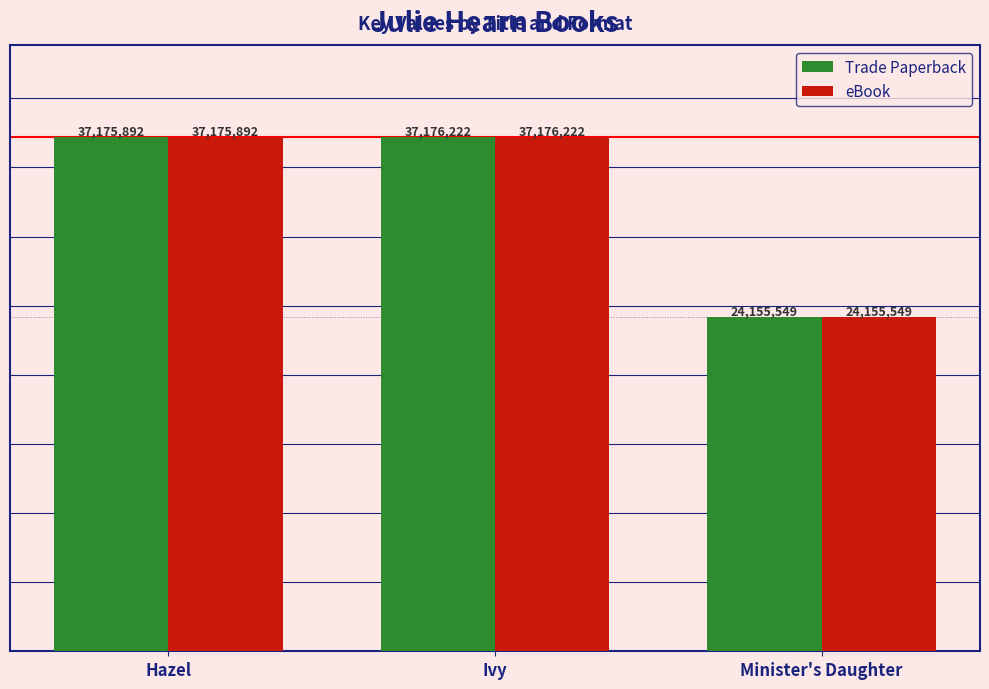

What is the value of the Trade Paperback bar at the 2nd from the left?

37176222